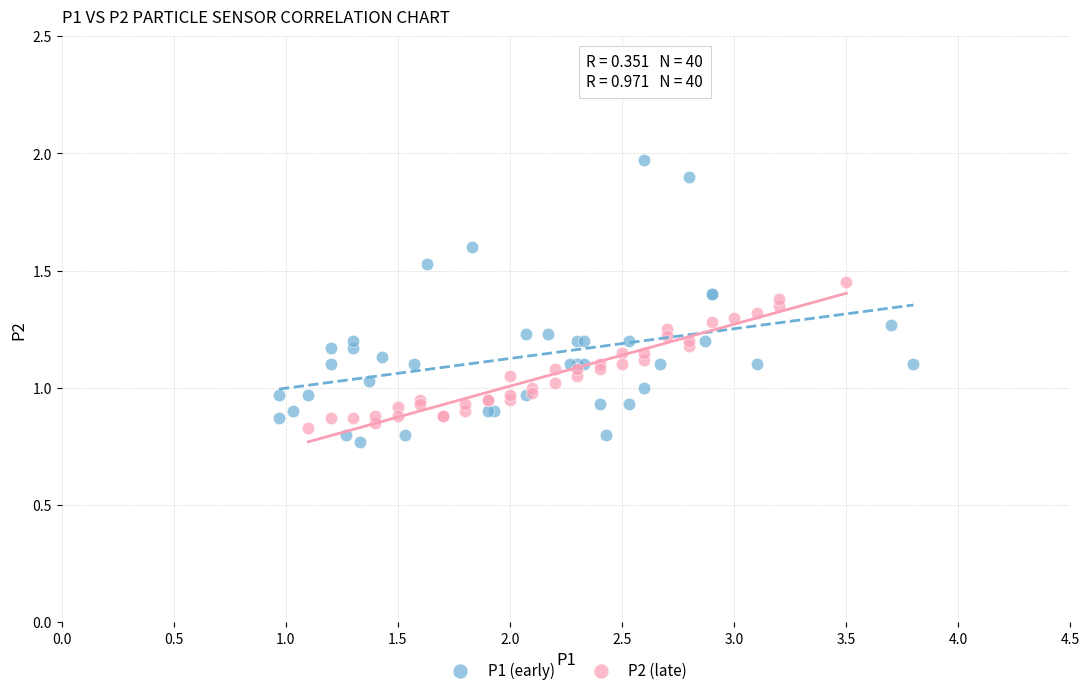

Which series reaches the maximum Y coordinate?

P1 (early)